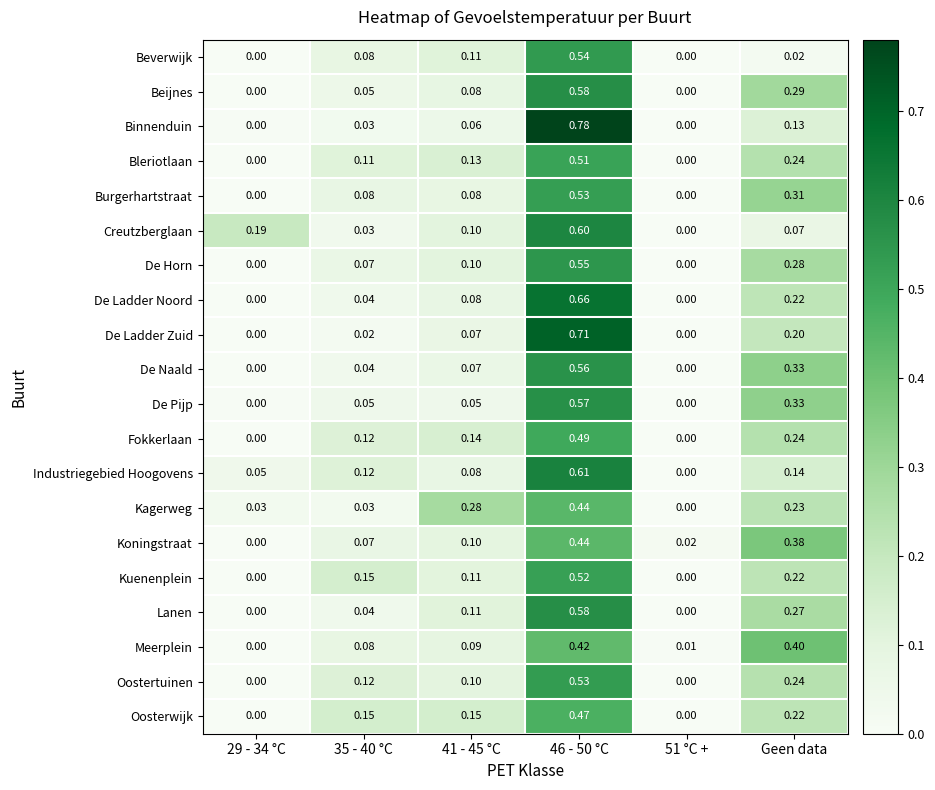

What is the total value across all series at Geen data?

4.8